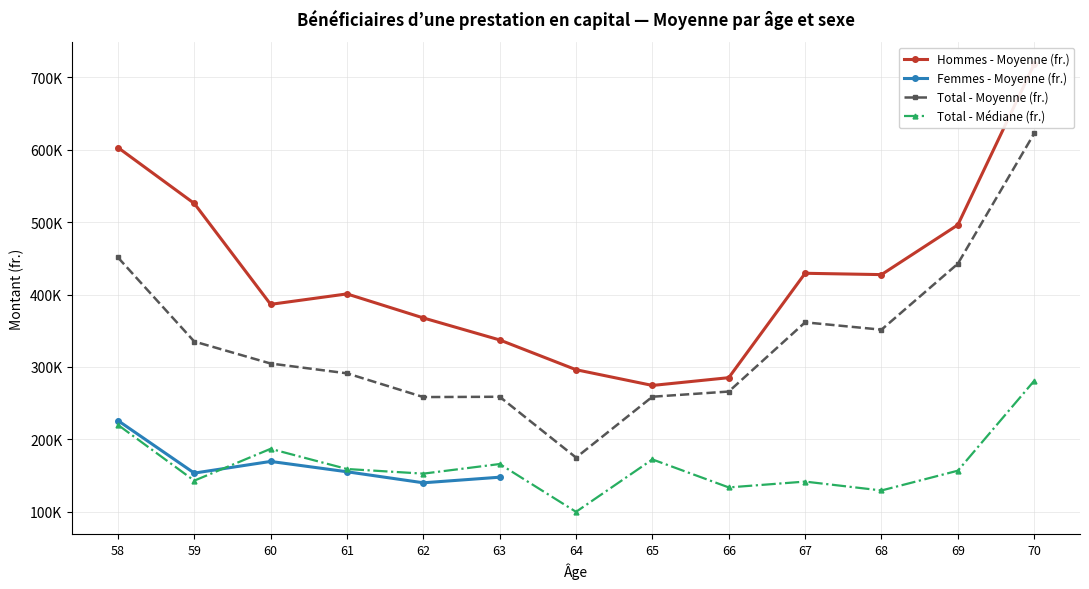

Is it true that the value at 60 is 386491.4?

True